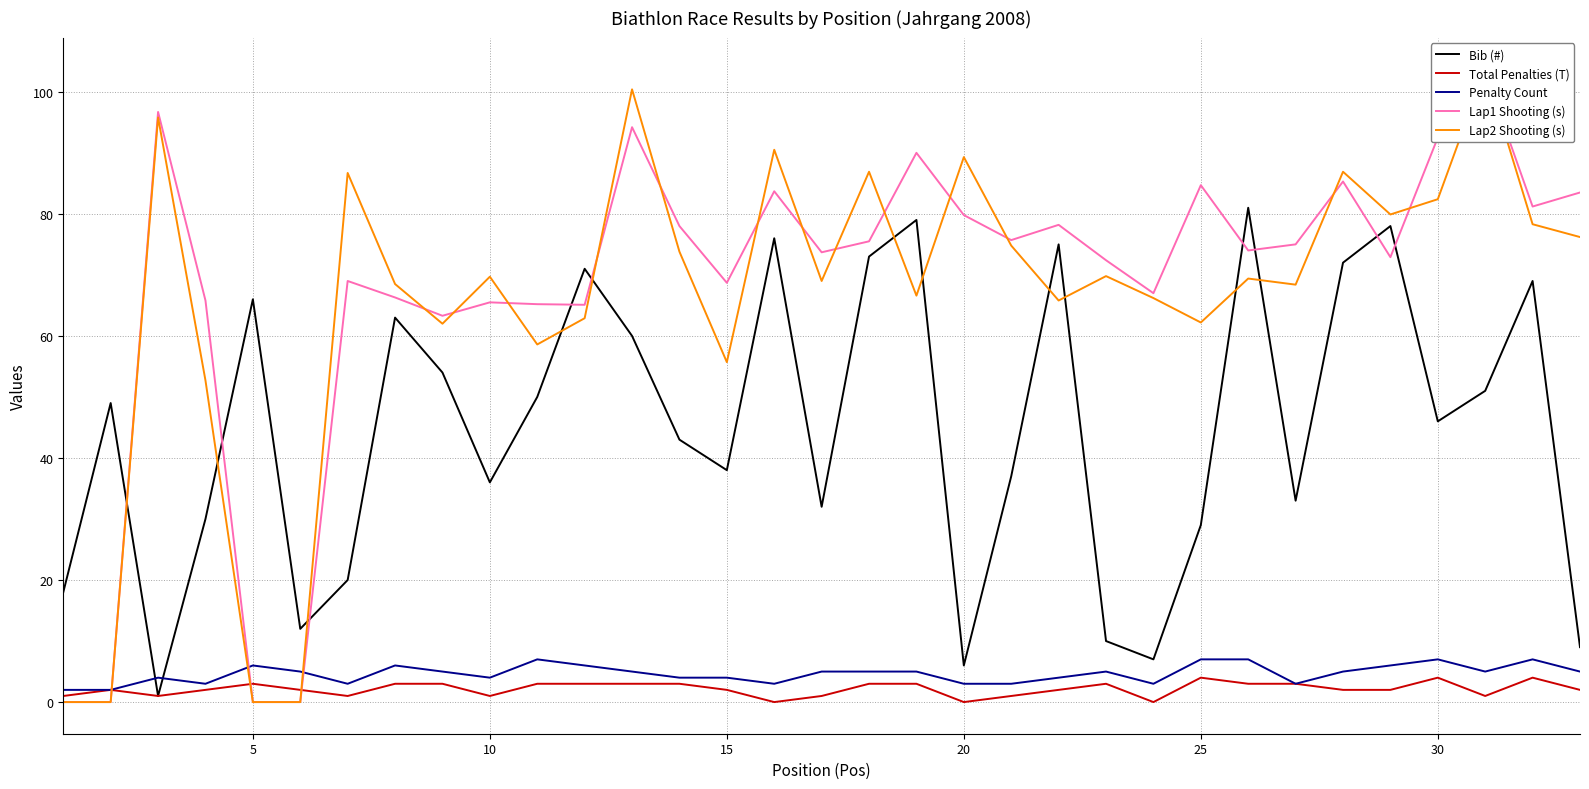

Reading right to left, extract all data points from this chart.

Bib (#): 9.0	69.0	51.0	46.0	78.0	72.0	33.0	81.0	29.0	7.0	10.0	75.0	37.0	6.0	79.0	73.0	32.0	76.0	38.0	43.0	60.0	71.0	50.0	36.0	54.0	63.0	20.0	12.0	66.0	30.0	1.0	49.0	18.0
Total Penalties (T): 2.0	4.0	1.0	4.0	2.0	2.0	3.0	3.0	4.0	0.0	3.0	2.0	1.0	0.0	3.0	3.0	1.0	0.0	2.0	3.0	3.0	3.0	3.0	1.0	3.0	3.0	1.0	2.0	3.0	2.0	1.0	2.0	1.0
Penalty Count: 5.0	7.0	5.0	7.0	6.0	5.0	3.0	7.0	7.0	3.0	5.0	4.0	3.0	3.0	5.0	5.0	5.0	3.0	4.0	4.0	5.0	6.0	7.0	4.0	5.0	6.0	3.0	5.0	6.0	3.0	4.0	2.0	2.0
Lap1 Shooting (s): 83.5	81.2	103.2	92.5	72.9	85.3	75.0	74.0	84.7	67.0	72.4	78.2	75.7	79.8	90.0	75.5	73.7	83.7	68.7	78.0	94.2	65.1	65.2	65.5	63.3	66.3	69.0	0.0	0.0	65.8	96.7	0.0	0.0
Lap2 Shooting (s): 76.2	78.3	103.7	82.4	79.9	86.9	68.4	69.4	62.2	66.2	69.8	65.8	74.8	89.3	66.6	86.9	69.0	90.5	55.7	73.8	100.4	62.9	58.6	69.7	62.0	68.5	86.7	0.0	0.0	52.7	95.8	0.0	0.0